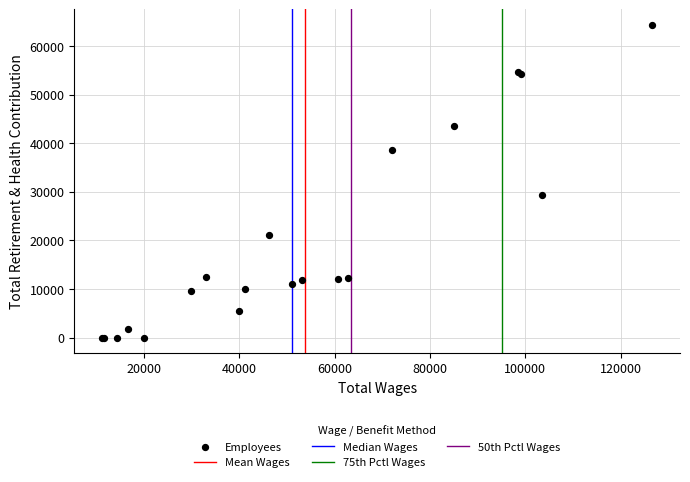

What Y value in the scatter plot is closest to 32189?

29363